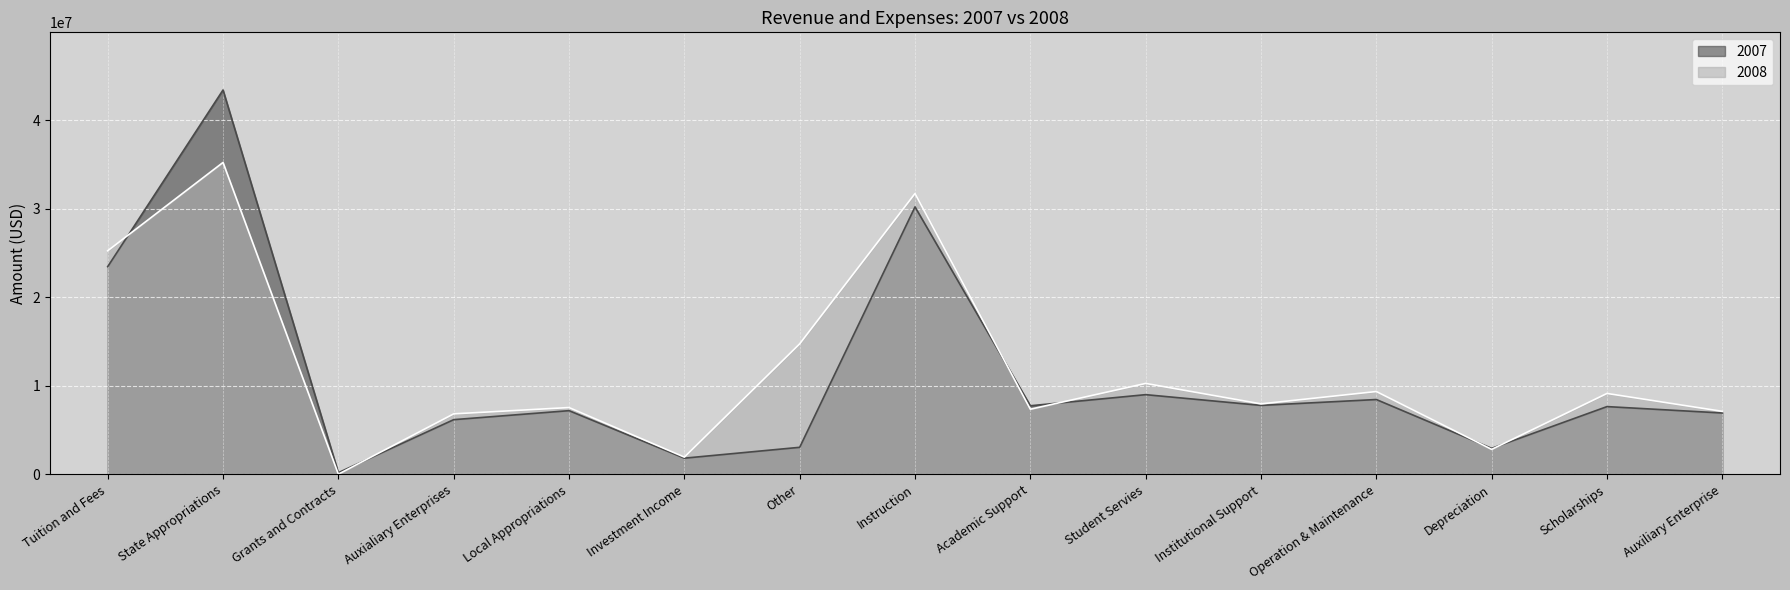

What position from the left is Scholarships?

14